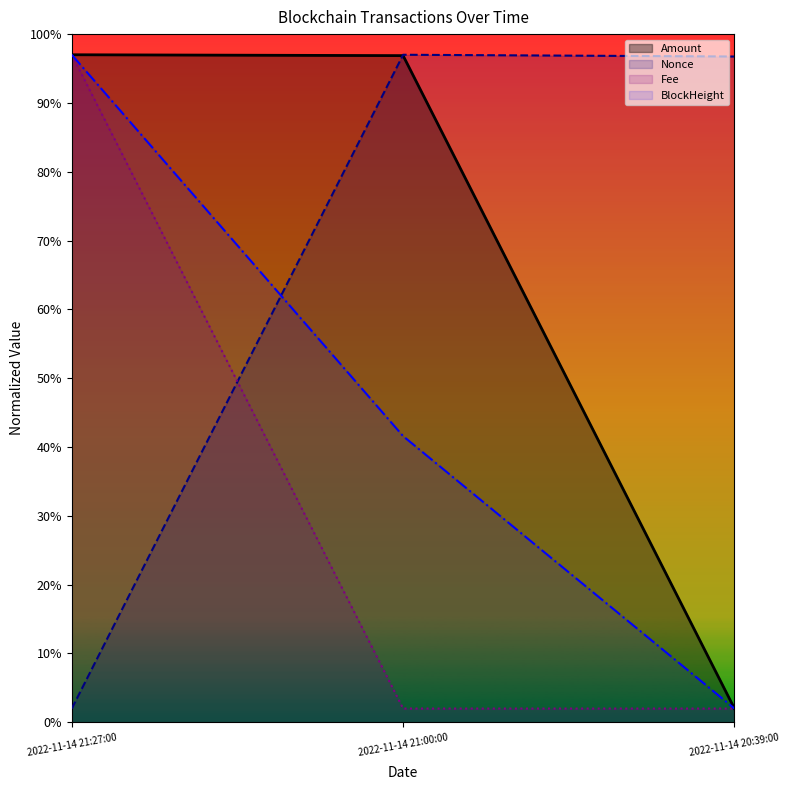

Is the value of Nonce at 2022-11-14 20:39:00 greater than the value of Amount at 2022-11-14 21:27:00?

No